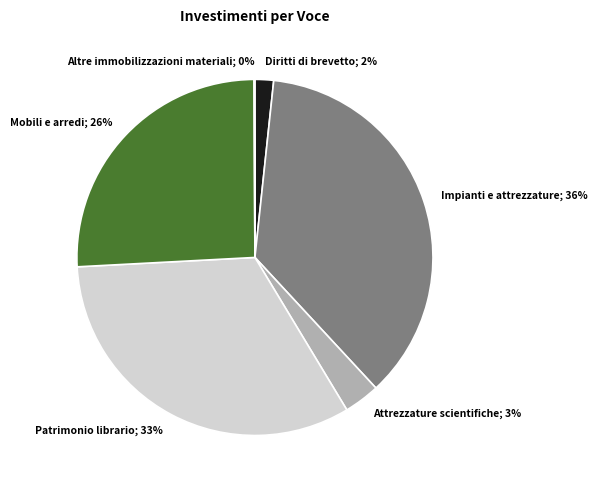

Is there any slice that represents more than half of the pie?

No